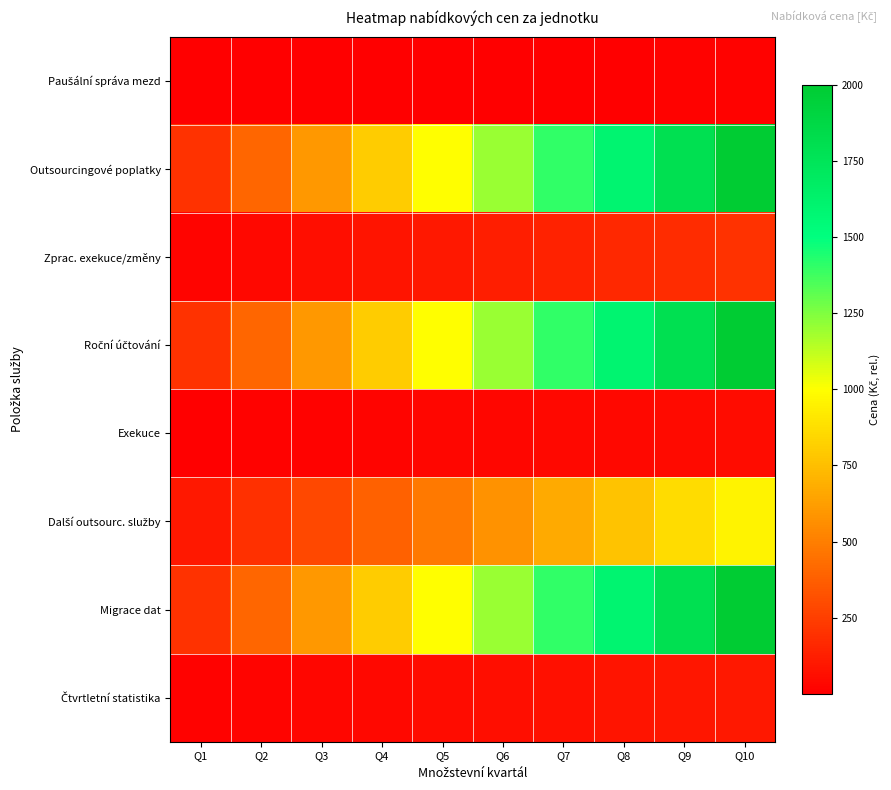

Which series changed the most between Q6 and Q10?

Outsourcingové poplatky